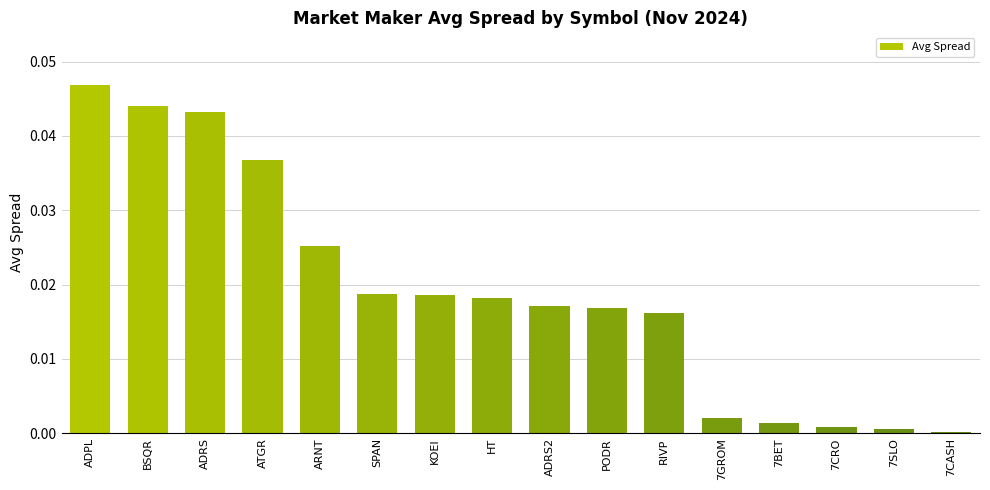

What is the label of the 16th bar from the left?

7CASH